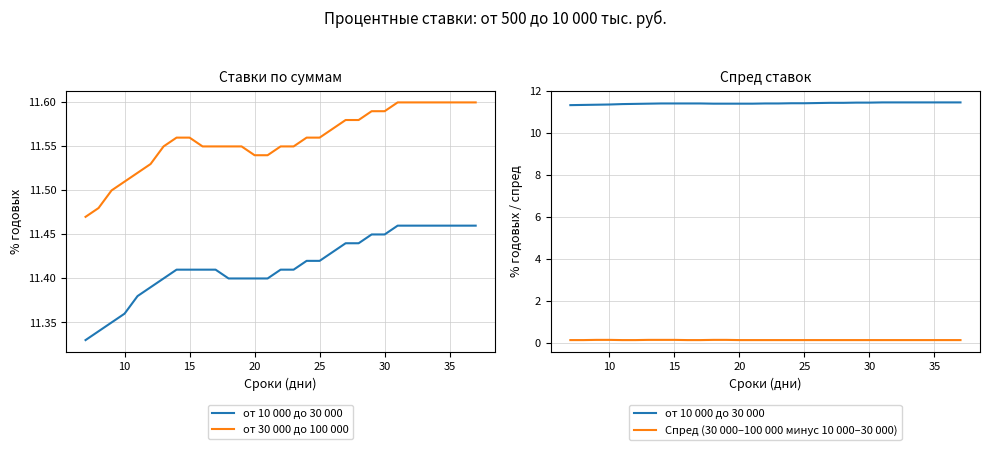

Reading left to right, extract all data points from this chart.

от 10 000 до 30 000: 11.3	11.3	11.3	11.4	11.4	11.4	11.4	11.4	11.4	11.4	11.4	11.4	11.4	11.4	11.4	11.4	11.4	11.4	11.4	11.4	11.4	11.4	11.4	11.4	11.5	11.5	11.5	11.5	11.5	11.5	11.5
от 30 000 до 100 000: 11.5	11.5	11.5	11.5	11.5	11.5	11.6	11.6	11.6	11.6	11.6	11.6	11.6	11.5	11.5	11.6	11.6	11.6	11.6	11.6	11.6	11.6	11.6	11.6	11.6	11.6	11.6	11.6	11.6	11.6	11.6
Спред (30 000–100 000 минус 10 000–30 000): 0.1	0.1	0.2	0.2	0.1	0.1	0.2	0.2	0.2	0.1	0.1	0.2	0.2	0.1	0.1	0.1	0.1	0.1	0.1	0.1	0.1	0.1	0.1	0.1	0.1	0.1	0.1	0.1	0.1	0.1	0.1